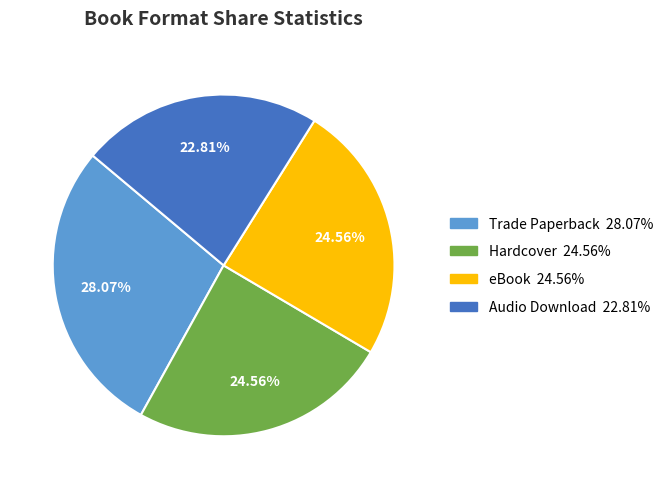

How many segments does this pie chart have?

4